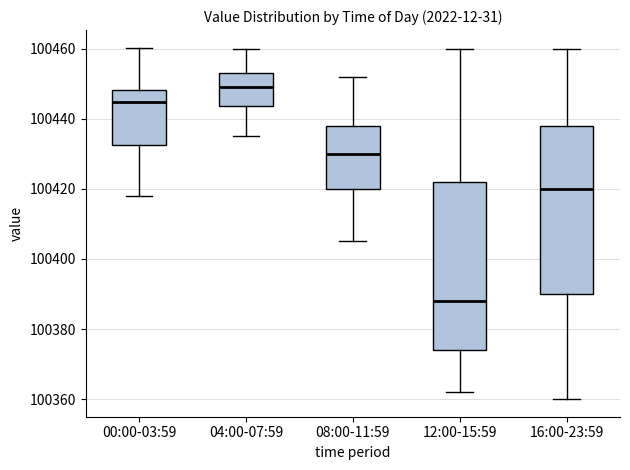

Reading left to right, read every box against the y-axis: the position of its median line, the range the box covers, and the ends of its whiskers. The values are not printed on the chart, so give them approximately, as read against the axis.

00:00-03:59: median 100444, box 100432 to 100448, whiskers 100418 to 100460
04:00-07:59: median 100450, box 100444 to 100452, whiskers 100436 to 100460
08:00-11:59: median 100430, box 100420 to 100438, whiskers 100406 to 100452
12:00-15:59: median 100388, box 100374 to 100422, whiskers 100362 to 100460
16:00-23:59: median 100420, box 100390 to 100438, whiskers 100360 to 100460